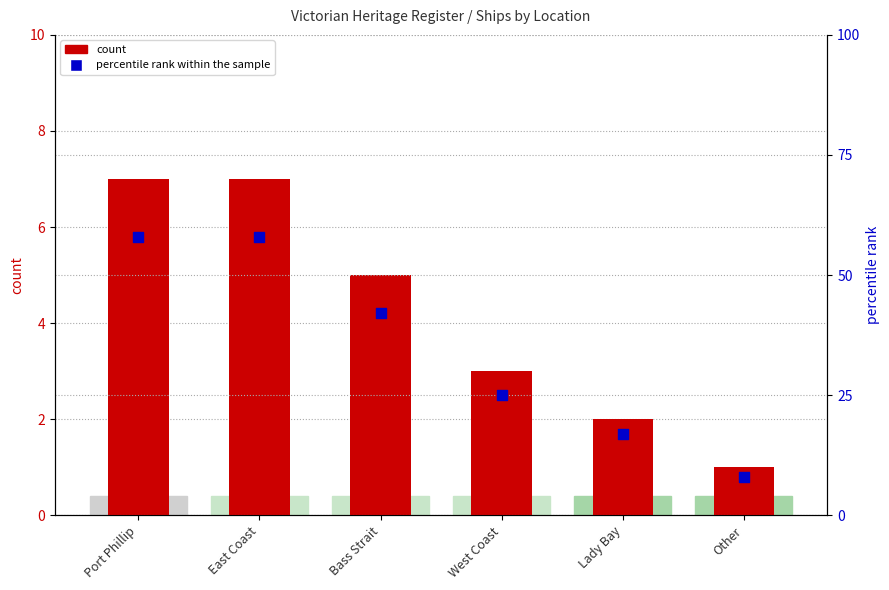

Is the value of percentile rank within the sample at Lady Bay greater than the value of count at Bass Strait?

Yes